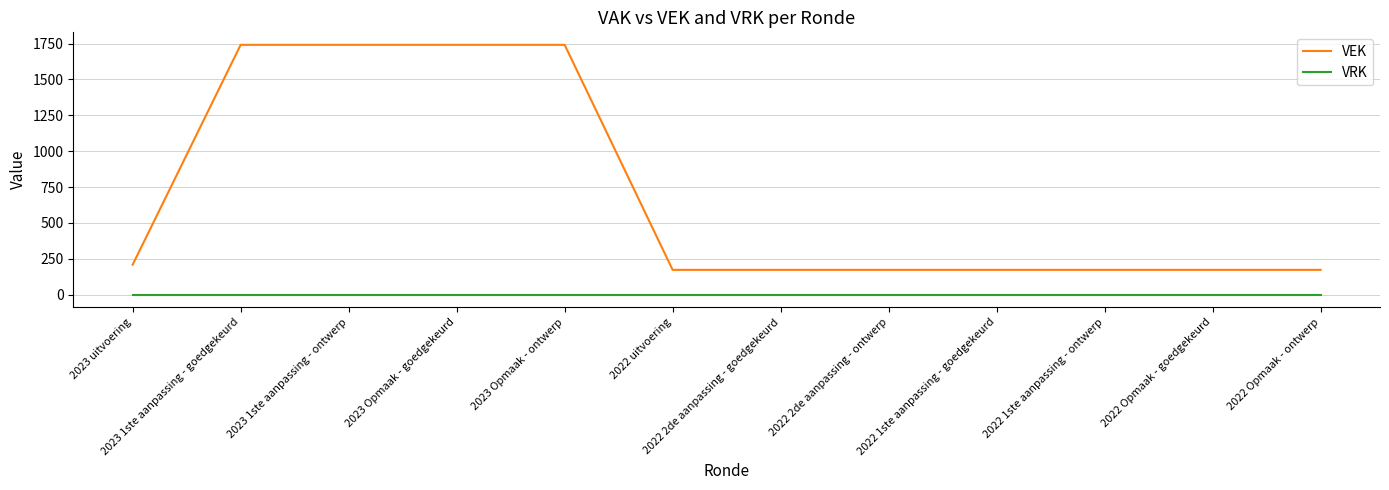

Which series has the largest total across all categories?

VEK